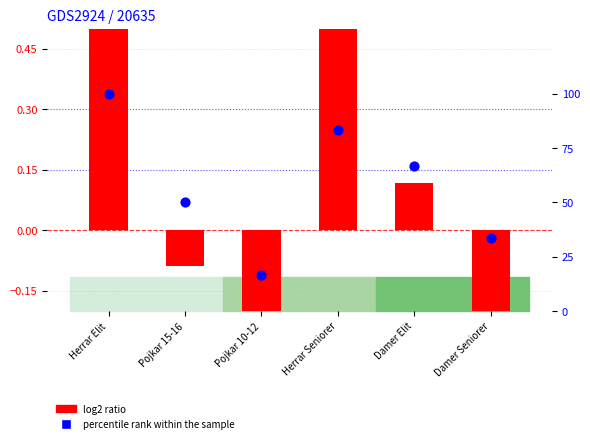

Is the value of log2 ratio at Pojkar 15-16 greater than the value of percentile rank within the sample at Damer Elit?

No